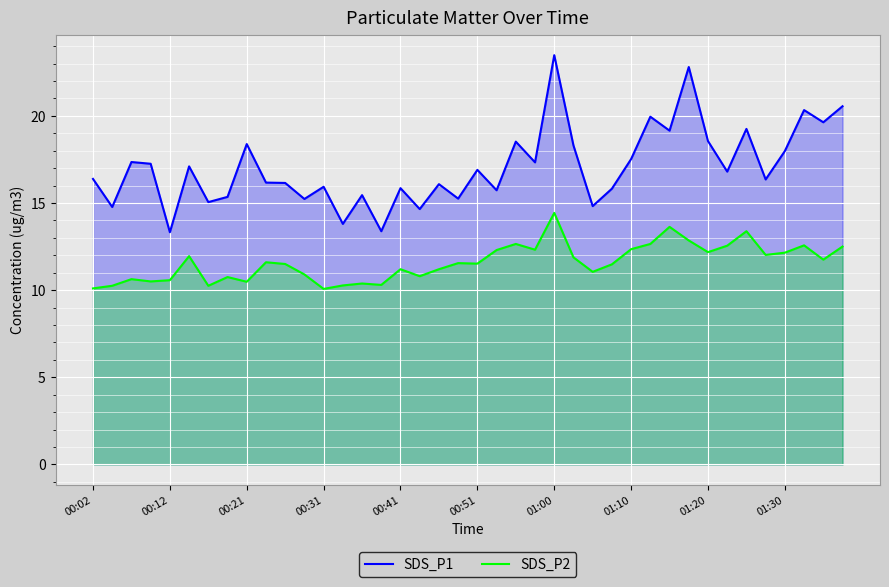

True or false: SDS_P2 has a value of 10.1 at 00:02.

True